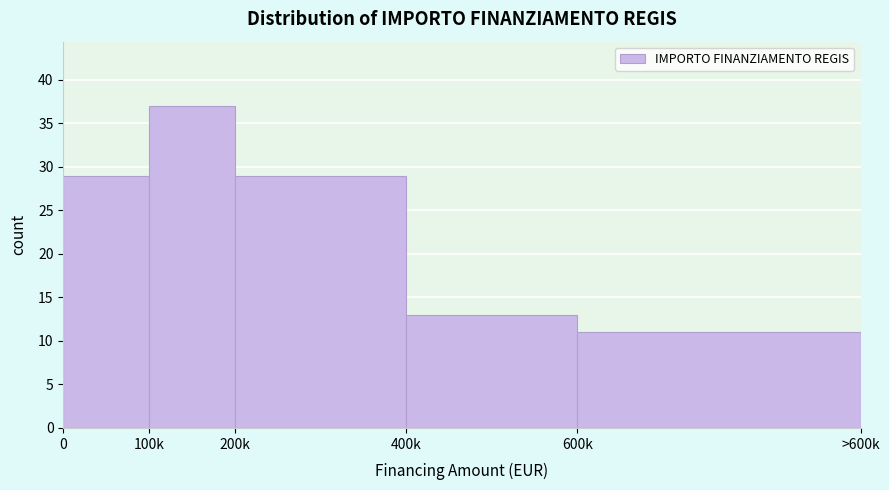

Reading left to right, transcribe all the data shown in this chart.

29	37	29	13	11